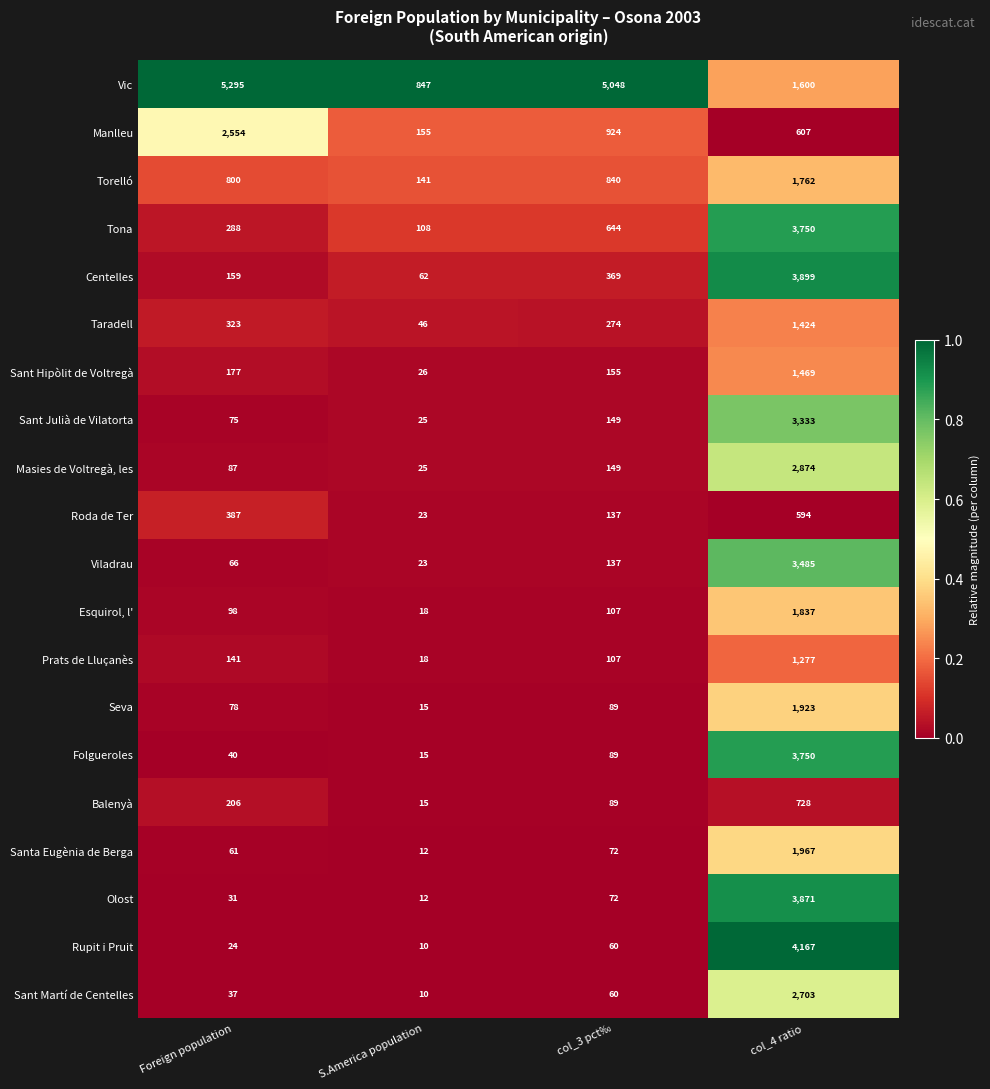

Is it true that Rupit i Pruit equals 4167 at col_4 ratio?

True